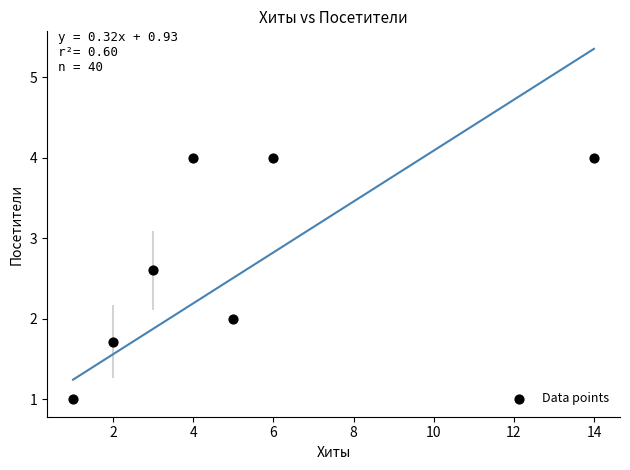

What is the range of X values (max minus min)?

13.0